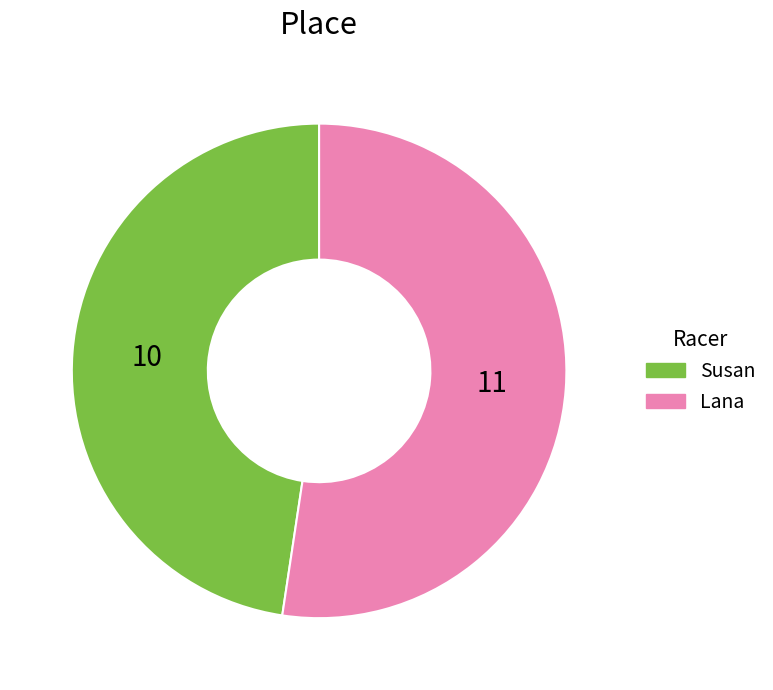

Between Lana and Susan, which is larger?

Lana